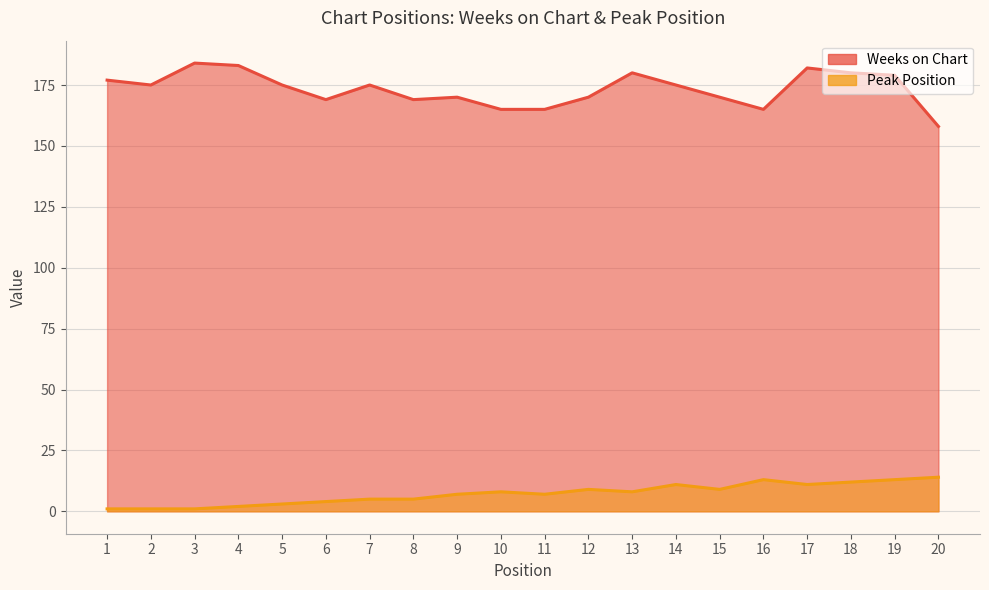

Reading left to right, transcribe all the data shown in this chart.

Weeks on Chart: 177	175	184	183	175	169	175	169	170	165	165	170	180	175	170	165	182	180	179	158
Peak Position: 1	1	1	2	3	4	5	5	7	8	7	9	8	11	9	13	11	12	13	14